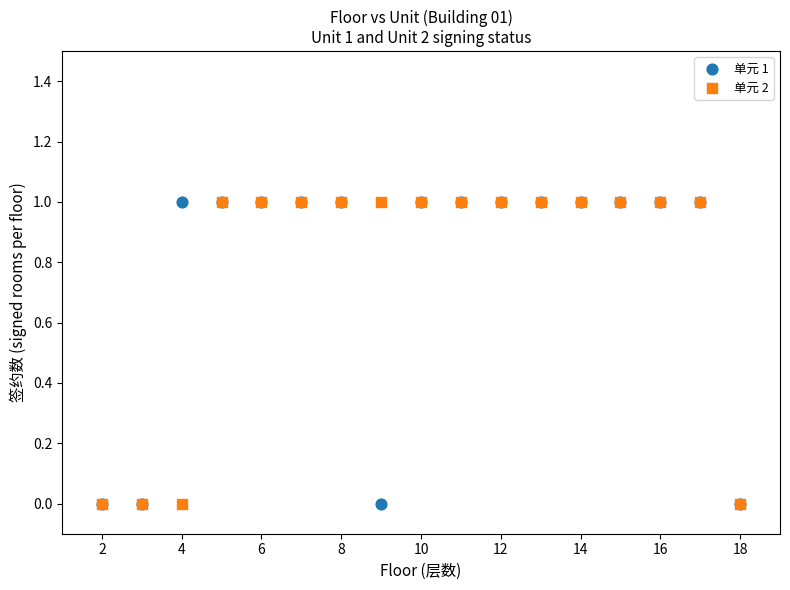

What are all the series names shown in the legend?

单元 1, 单元 2